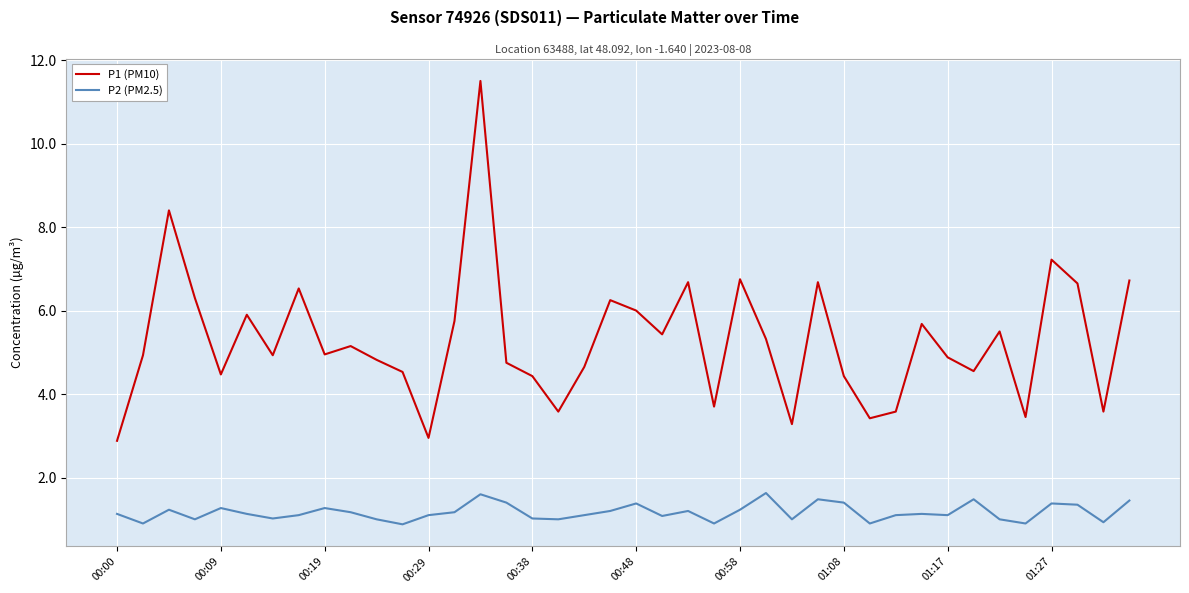

List the series in order of their peak value, lowest first.

P2 (PM2.5), P1 (PM10)